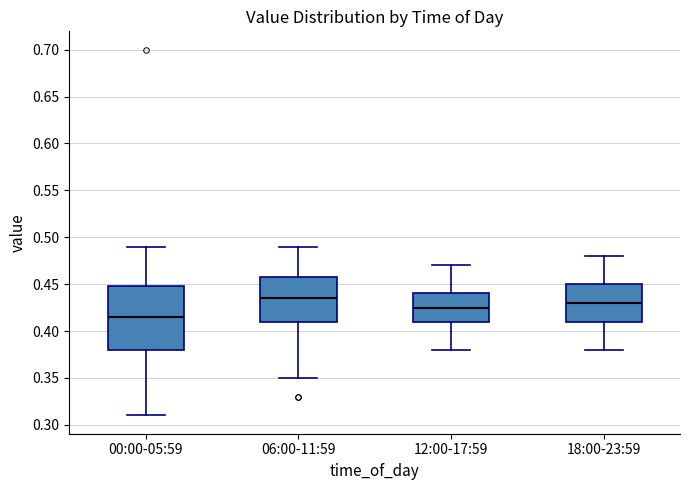

Which box is the tallest, from its lower edge to its upper edge?

00:00-05:59